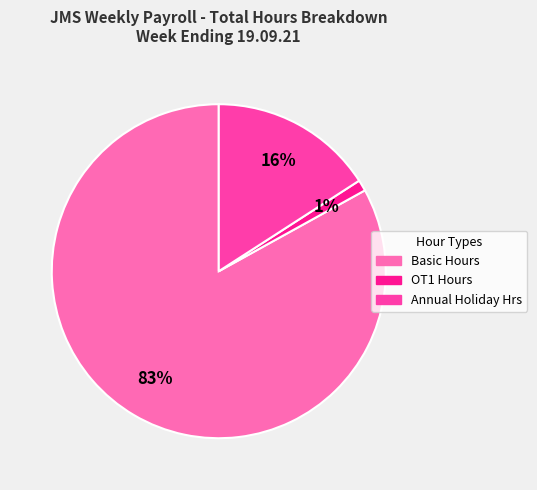

To the nearest percent, what is the average slice percentage?

33%